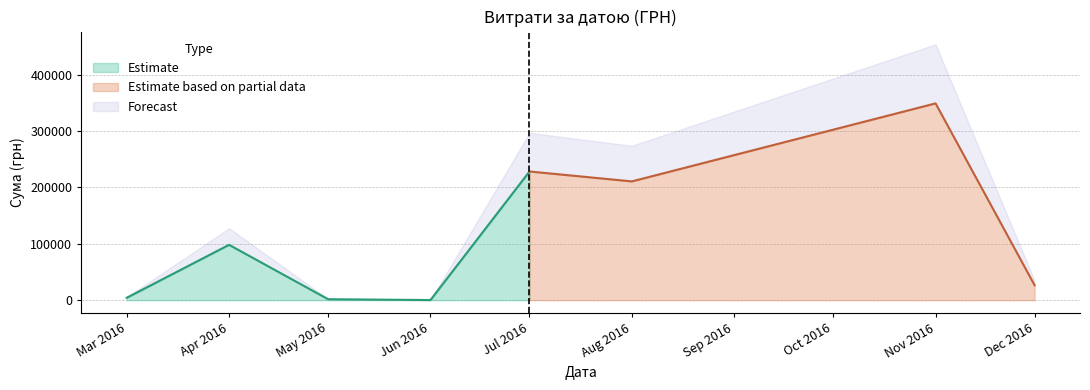

What is the greatest value displayed?

348965.9